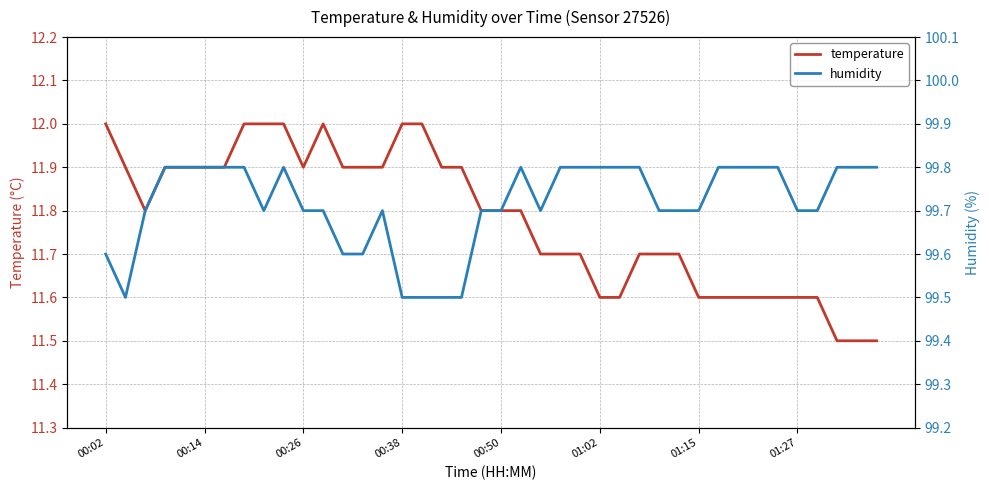

True or false: temperature has a value of 8.2 at 00:38.

False